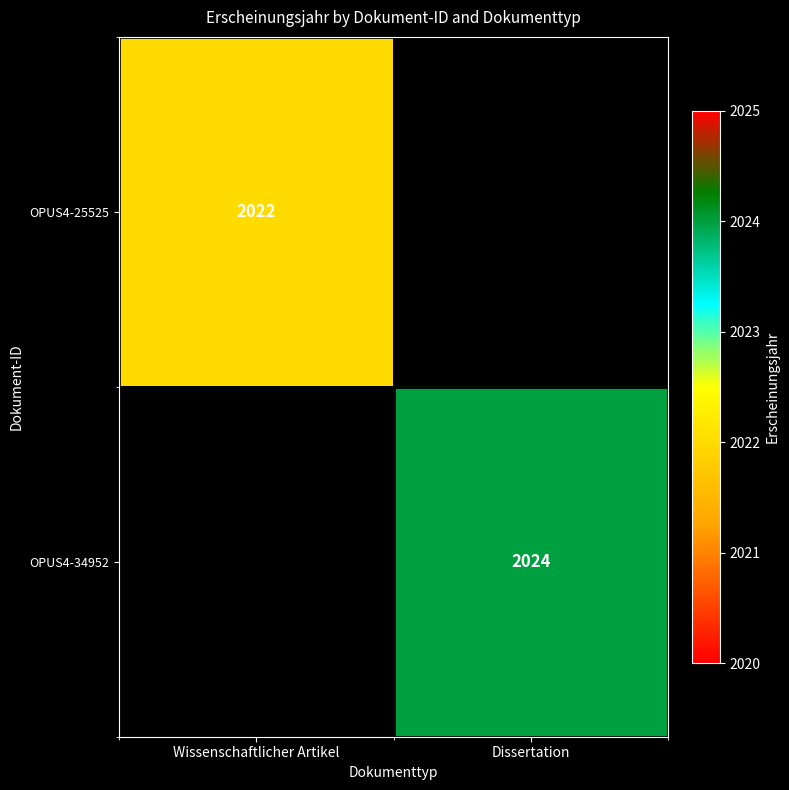

True or false: OPUS4-34952 has a value of 3510 at Dissertation.

False